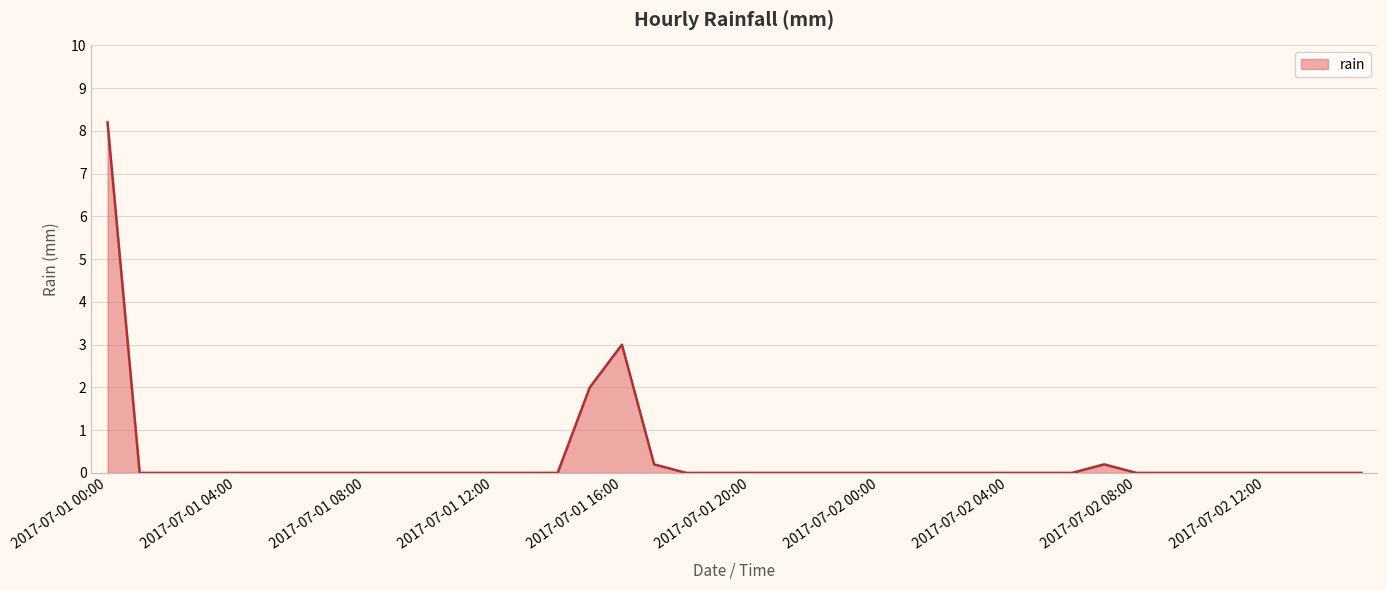

Reading left to right, list all the values displayed in this chart.

8.2	0.0	0.0	0.0	0.0	0.0	0.0	0.0	0.0	0.0	0.0	0.0	0.0	0.0	0.0	2.0	3.0	0.2	0.0	0.0	0.0	0.0	0.0	0.0	0.0	0.0	0.0	0.0	0.0	0.0	0.0	0.2	0.0	0.0	0.0	0.0	0.0	0.0	0.0	0.0